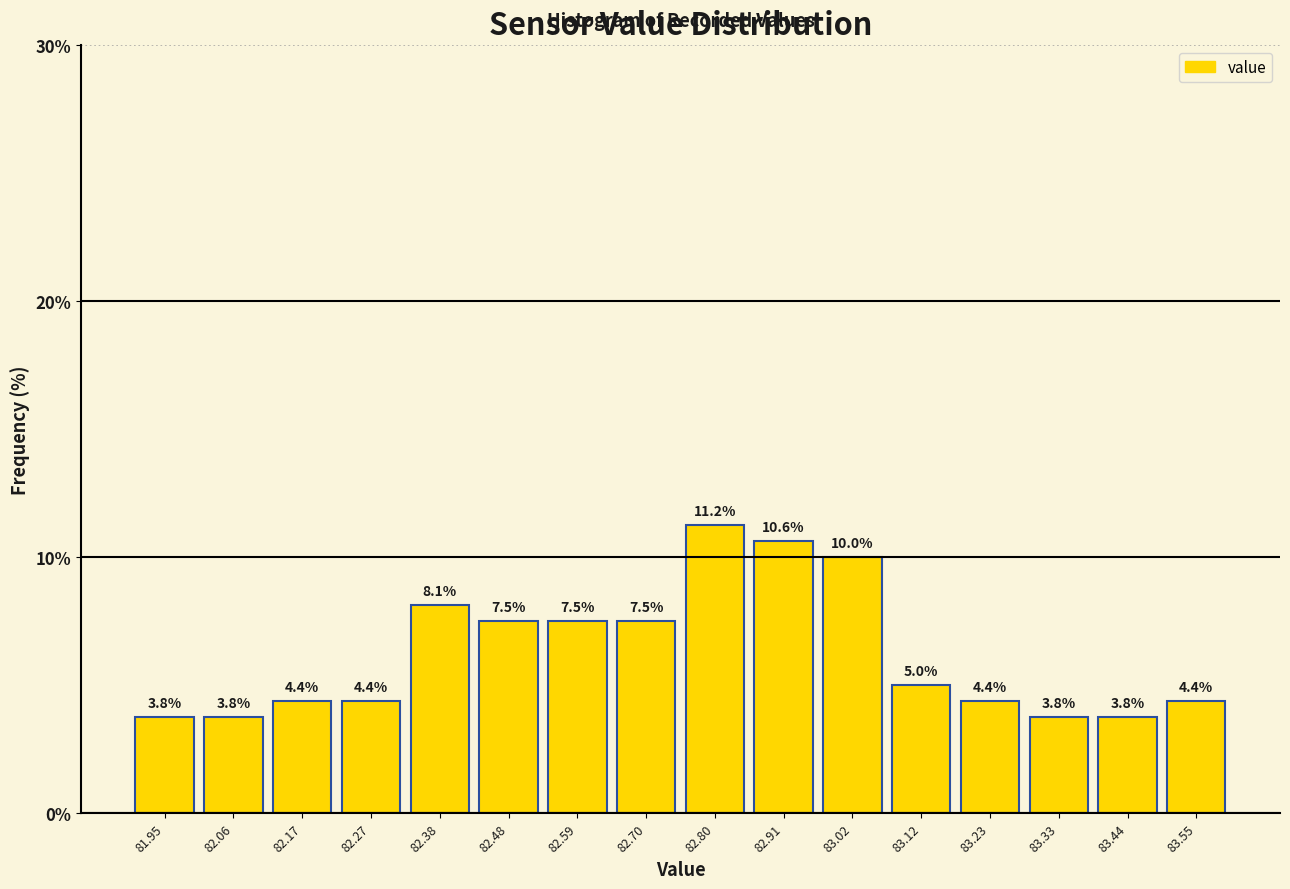

Reading left to right, transcribe this chart: for each bar, give the range it covers on the x-axis and its height. The bar edges are not printed on the chart, so give them approximately, as read against the axis.

81.90 to 82.00: 3.8
82.00 to 82.12: 3.8
82.12 to 82.22: 4.4
82.22 to 82.32: 4.4
82.32 to 82.44: 8.1
82.44 to 82.54: 7.5
82.54 to 82.64: 7.5
82.64 to 82.76: 7.5
82.76 to 82.86: 11.2
82.86 to 82.96: 10.6
82.96 to 83.06: 10.0
83.06 to 83.18: 5.0
83.18 to 83.28: 4.4
83.28 to 83.38: 3.8
83.38 to 83.50: 3.8
83.50 to 83.60: 4.4